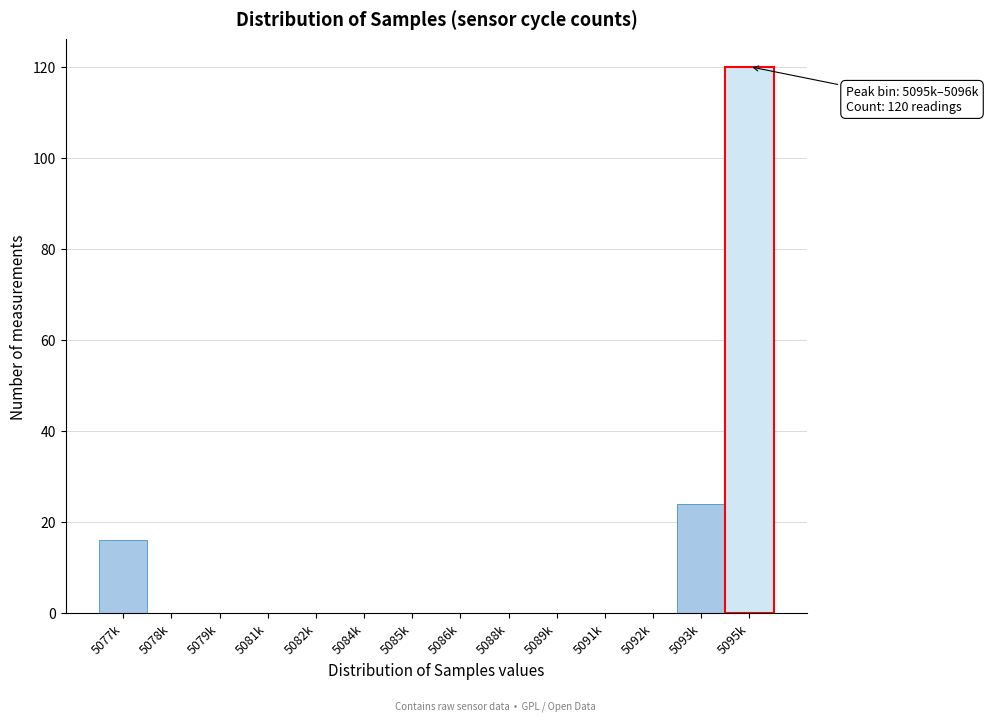

Reading left to right, what are all the values shown in this chart?

5077k=16	5078k=0	5079k=0	5081k=0	5082k=0	5084k=0	5085k=0	5086k=0	5088k=0	5089k=0	5091k=0	5092k=0	5093k=24	5095k=120